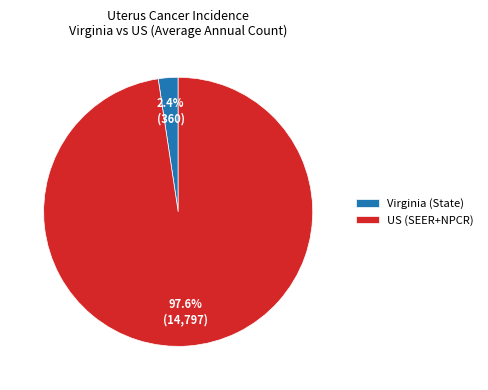

Between Virginia (State) and US (SEER+NPCR), which is larger?

US (SEER+NPCR)